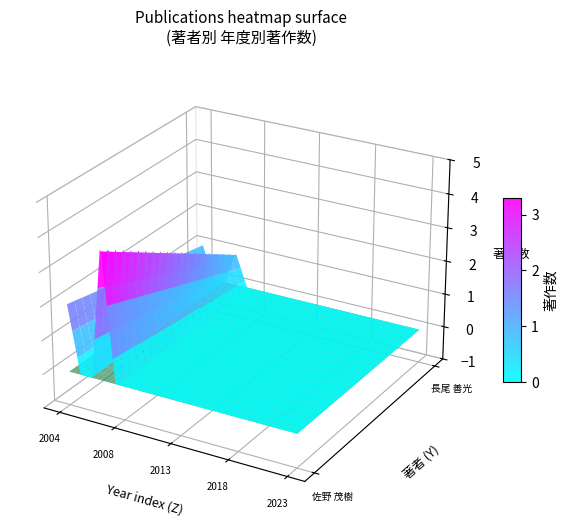

Is the value of 佐野 茂樹 at 9 greater than the value of 長尾 善光 at 6?

No